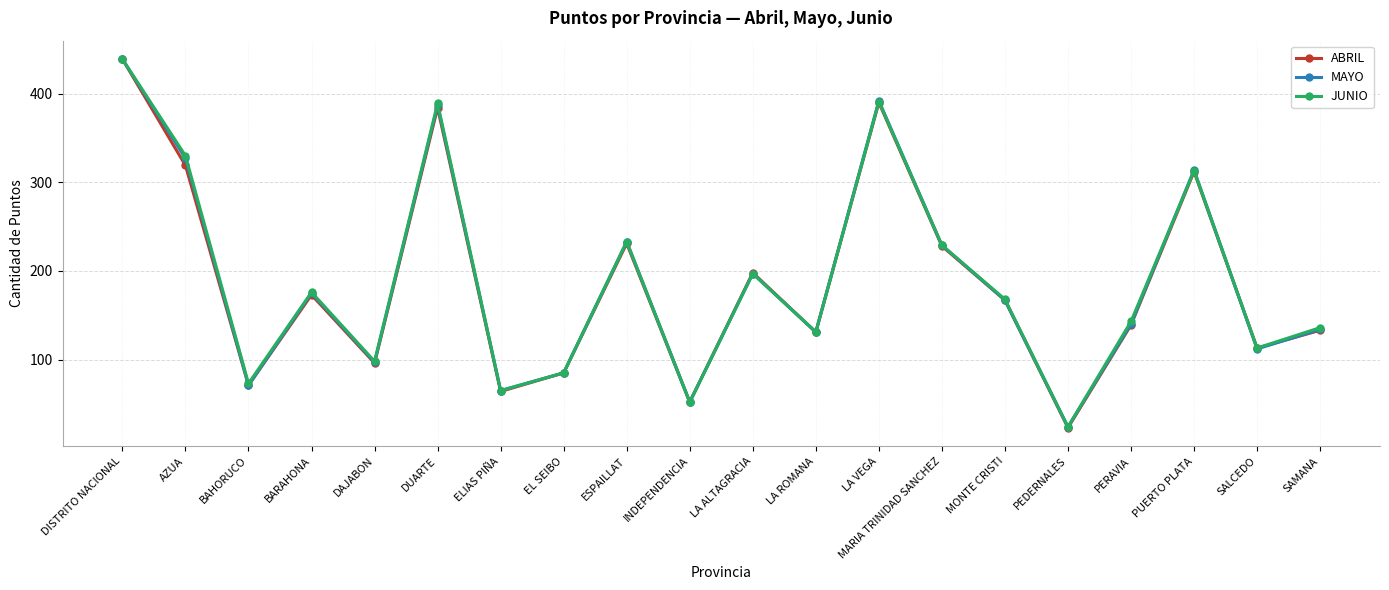

Is the value of ABRIL at PEDERNALES greater than the value of JUNIO at DAJABON?

No